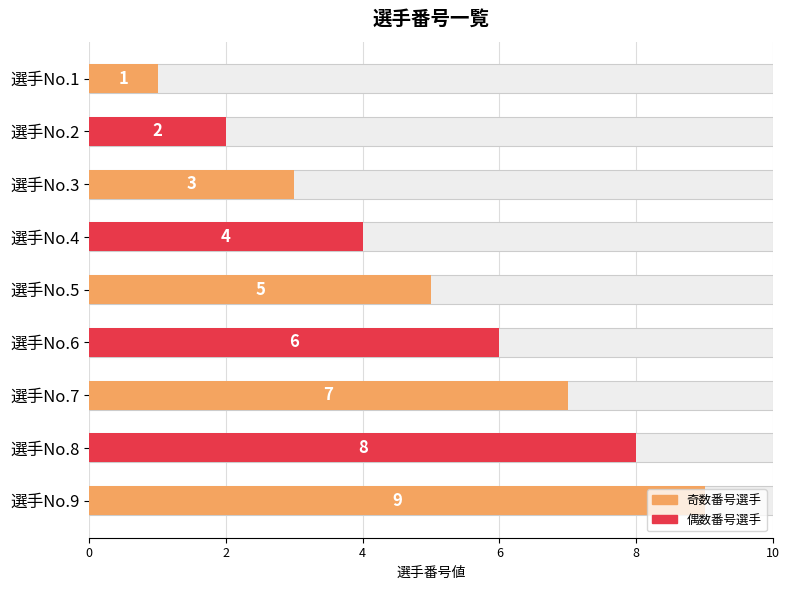

What is the minimum value shown in the chart?

1